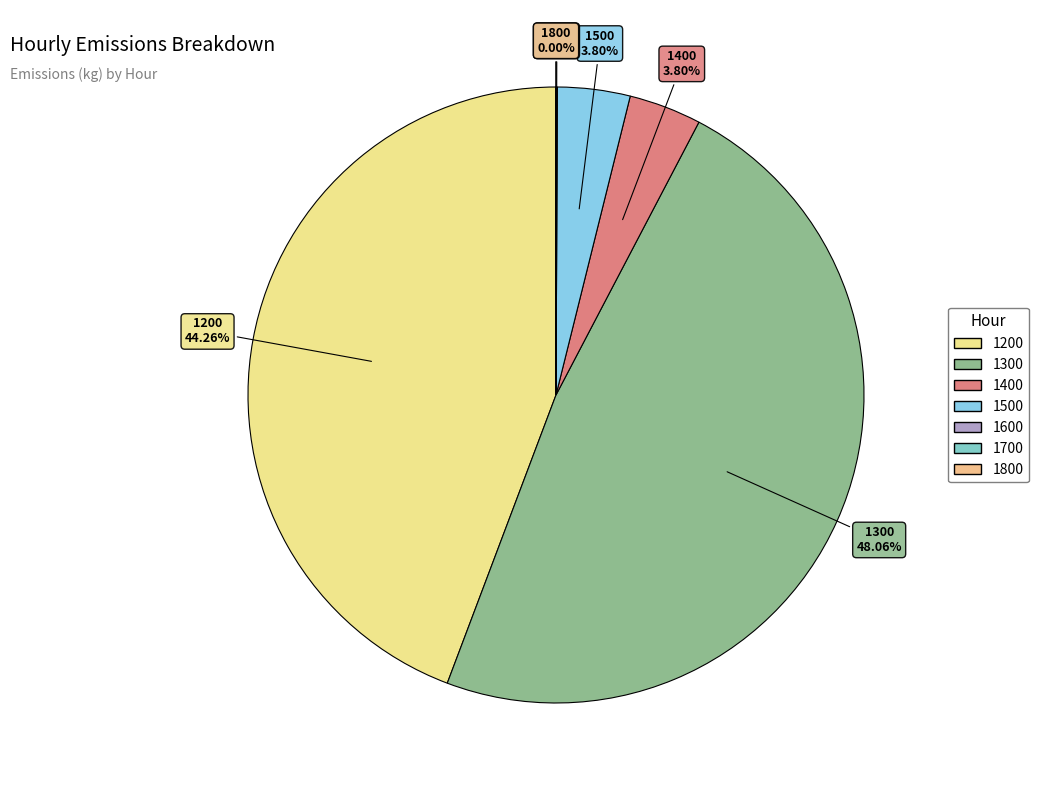

To the nearest percent, what is the combined percentage of 1200 and 1400?

48%